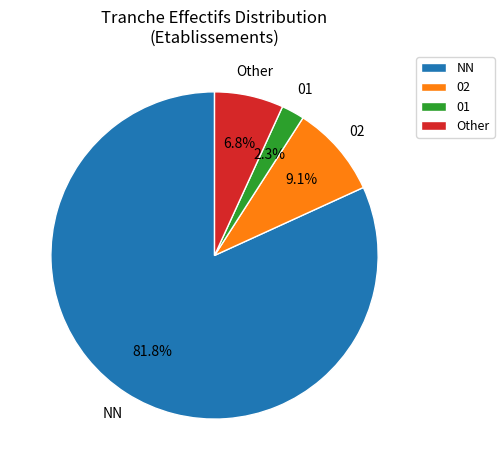

True or false: NN accounts for 94% of the total.

False